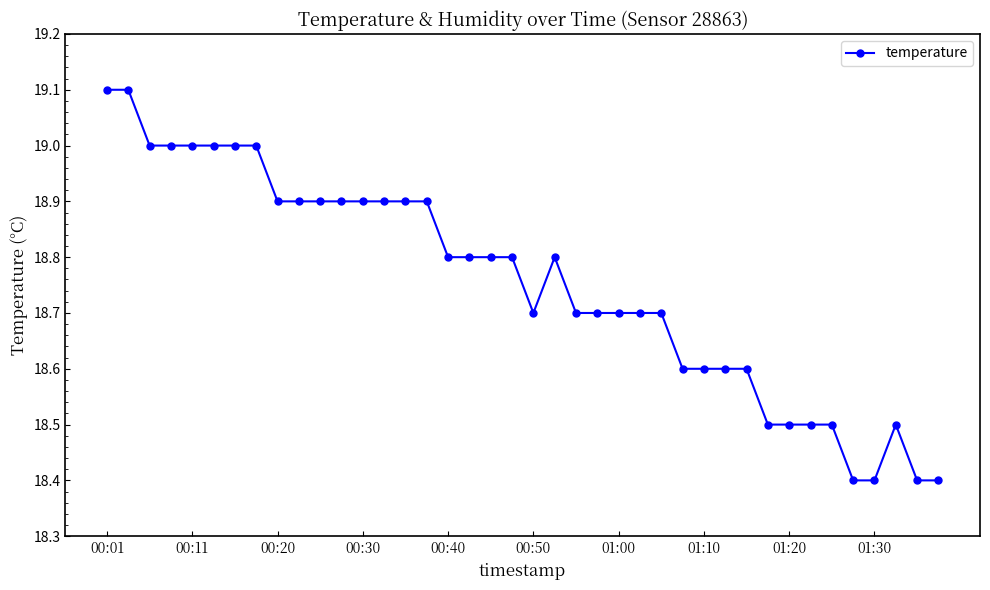

What is the difference between the maximum and minimum values?

0.7